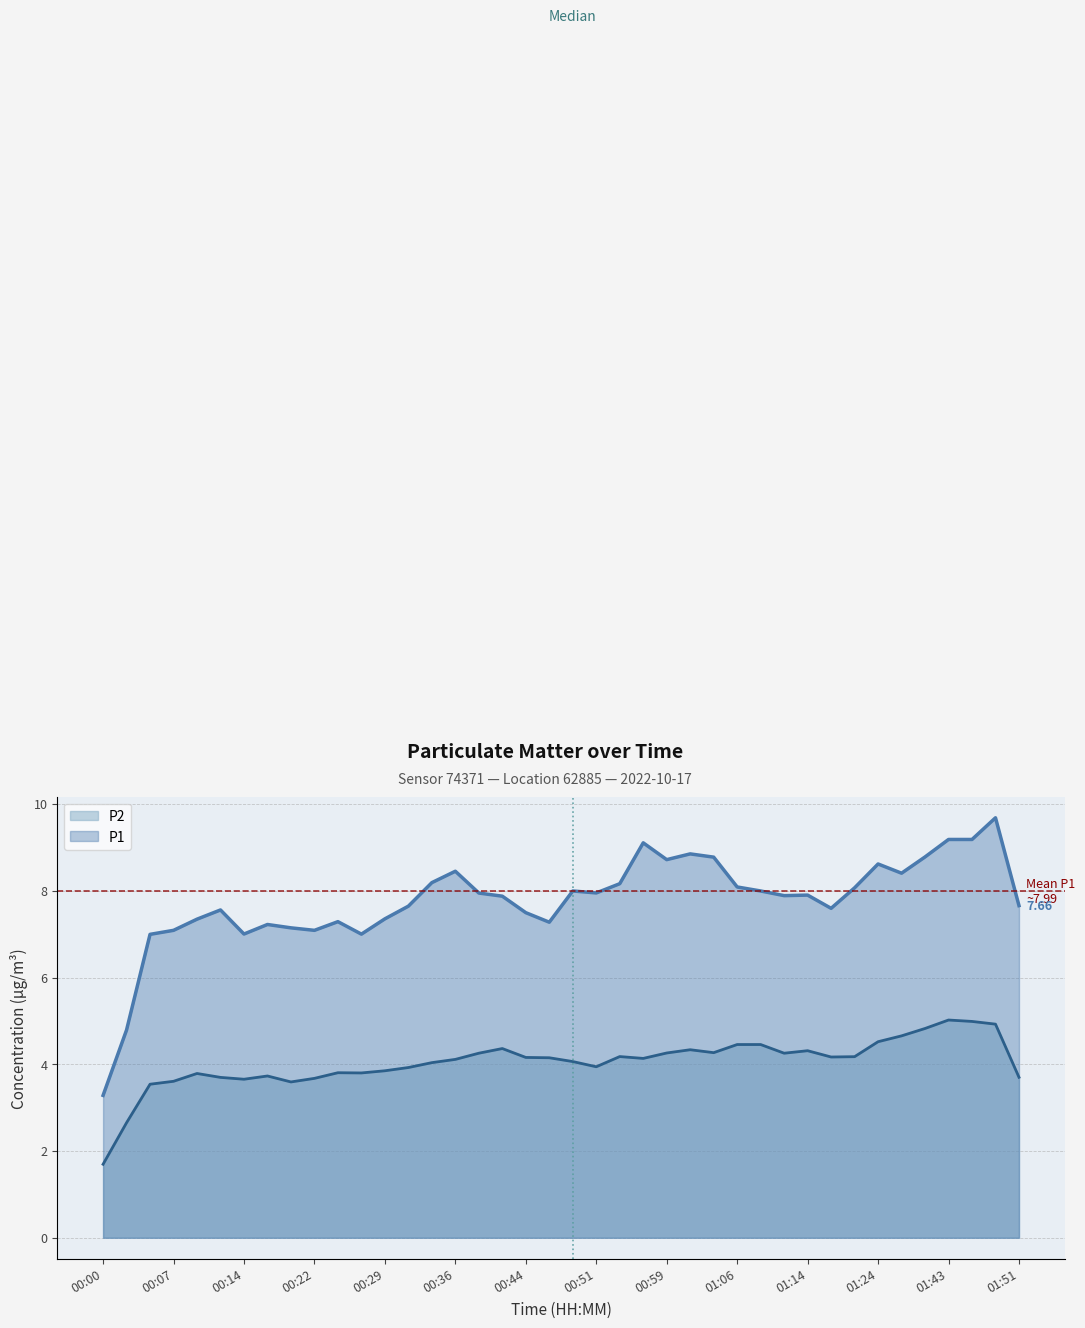

True or false: P1 and P2 cross at least once.

False